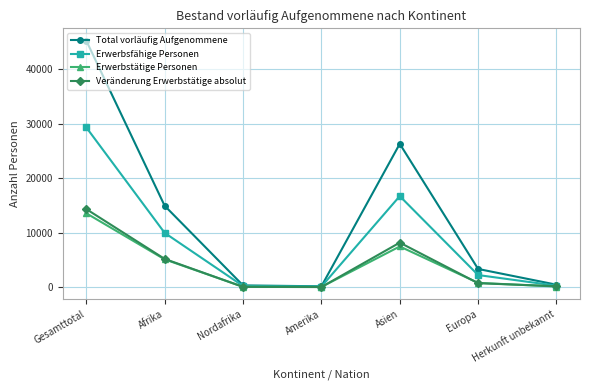

How many series are shown in this chart?

4